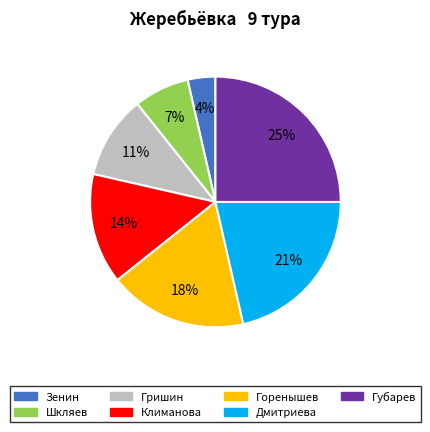

What percentage is the Климанова slice, to the nearest percent?

14%